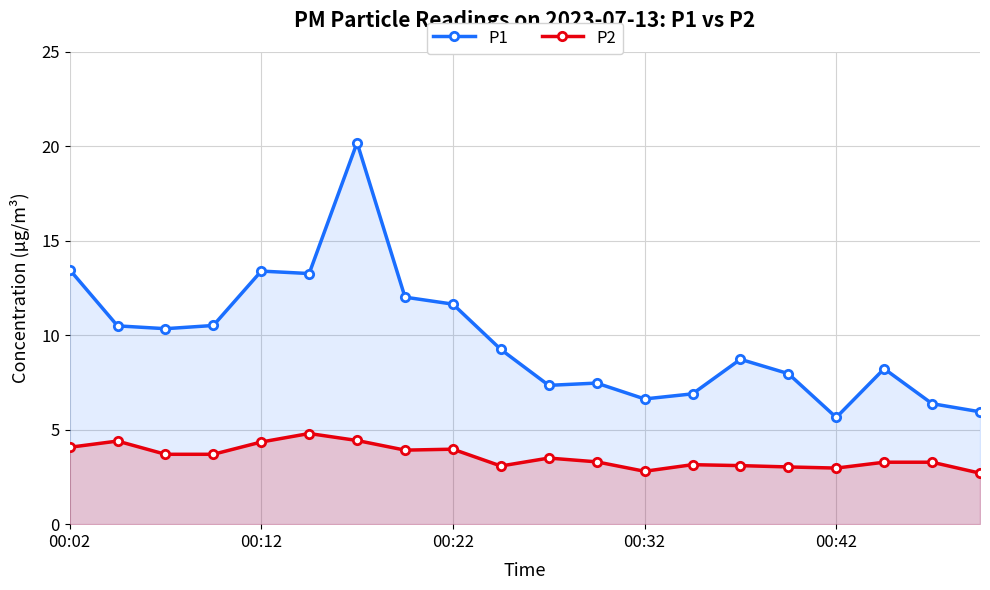

How many distinct data groups are displayed?

2